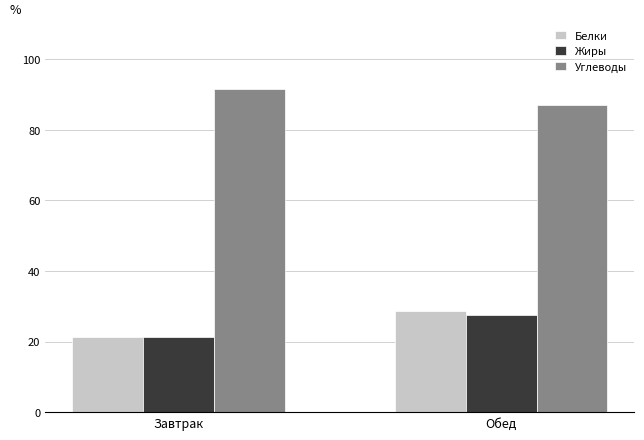

What is the highest value of the Жиры series?

27.6